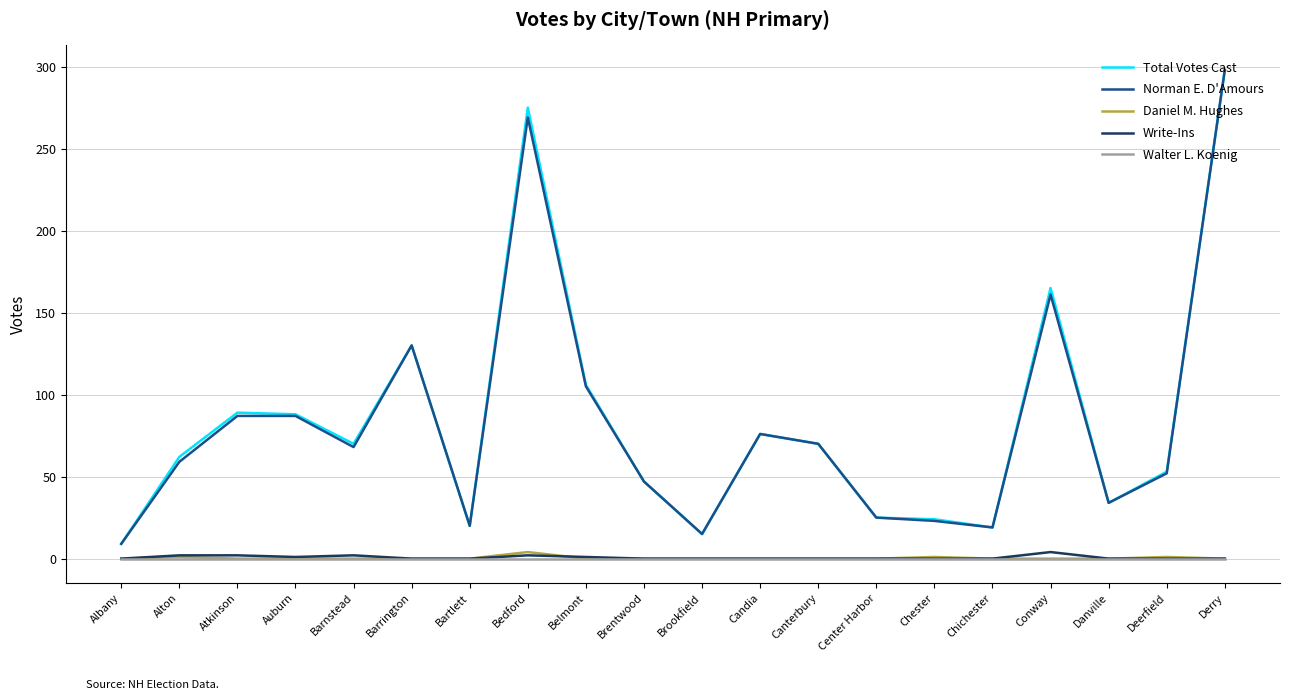

What is the spread (max minus min) of values at Albany?

9